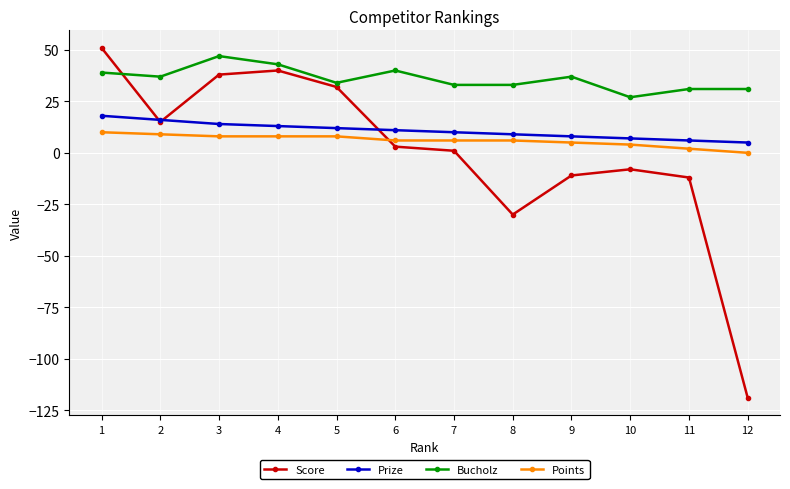

At which category is the sum across all series the highest?

1